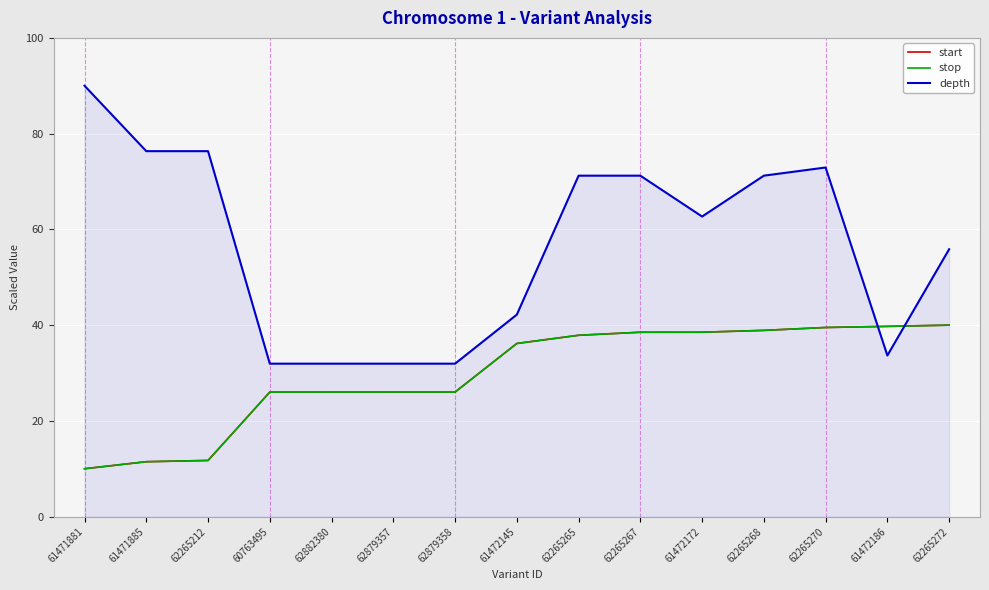

True or false: stop has a value of 11.1 at 62265272.

False